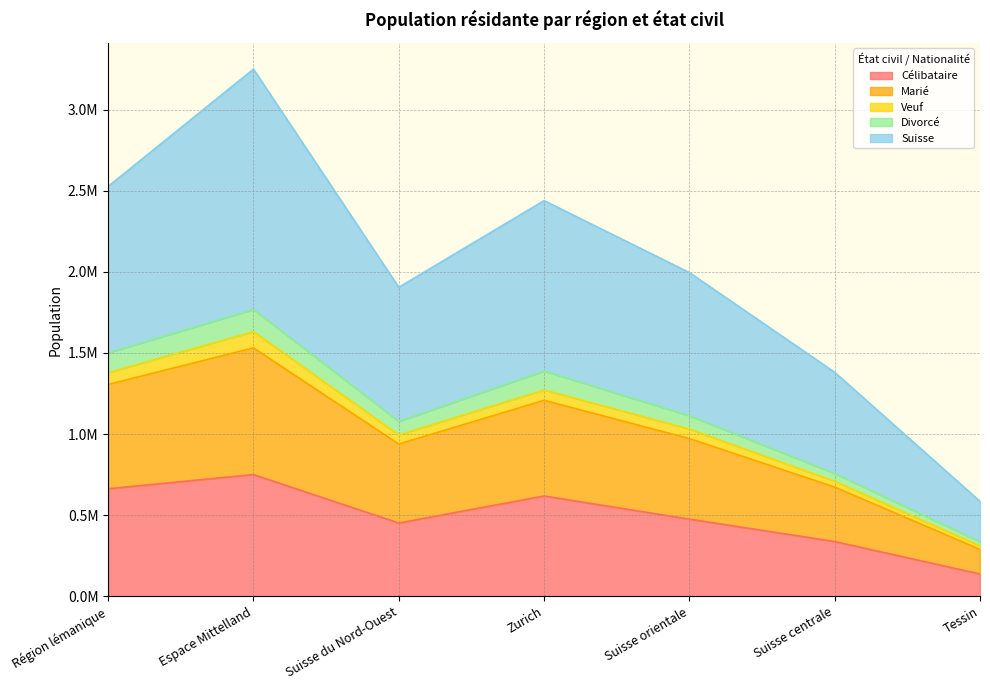

Does the chart have visible grid lines?

Yes